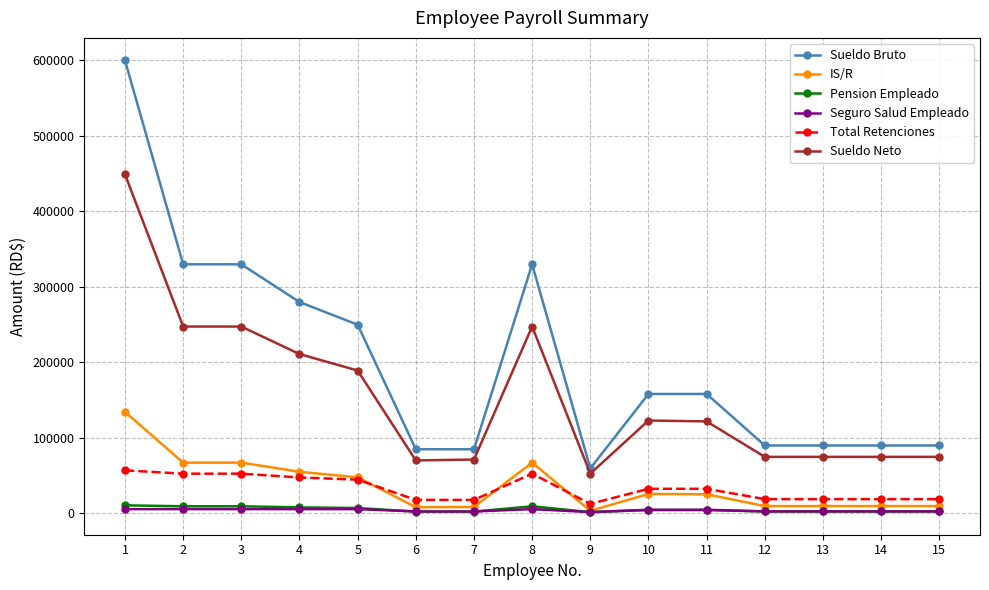

Which series changed the most between 2 and 9?

Sueldo Bruto